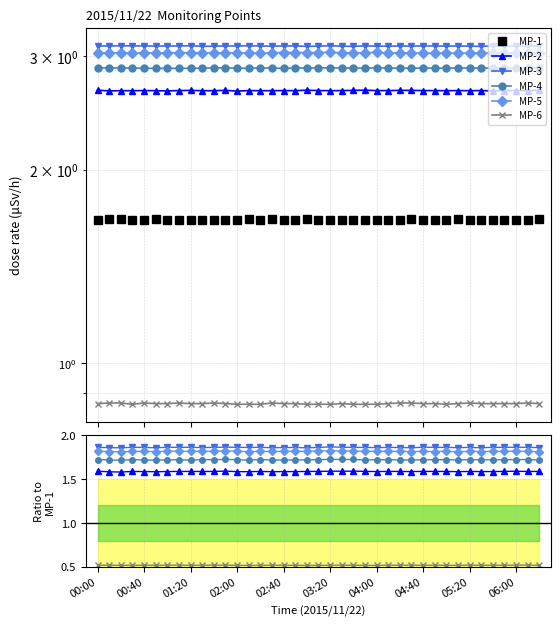

How many lines are shown in the chart?

6